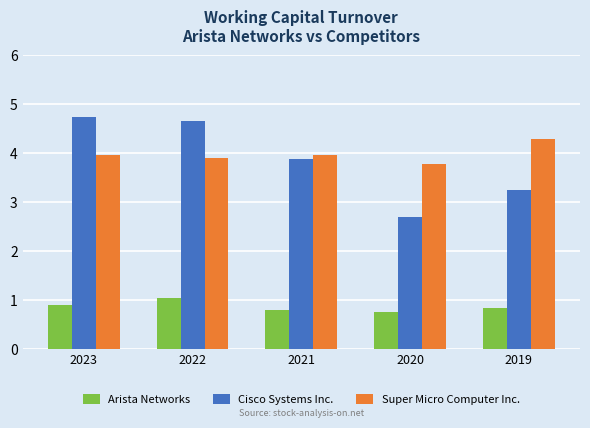

Count the Arista Networks values in the range 0 to 1.

4